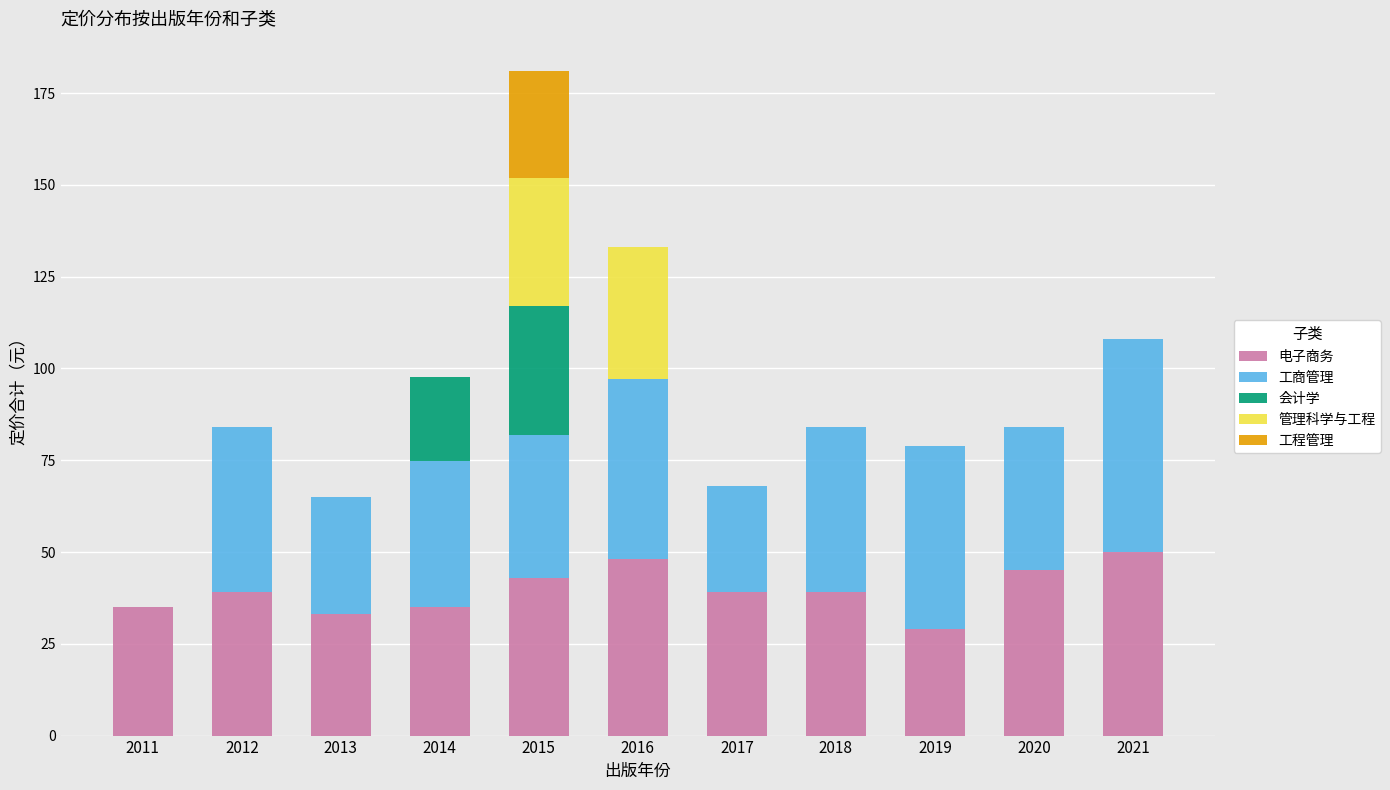

Count the number of categories in the chart.

11